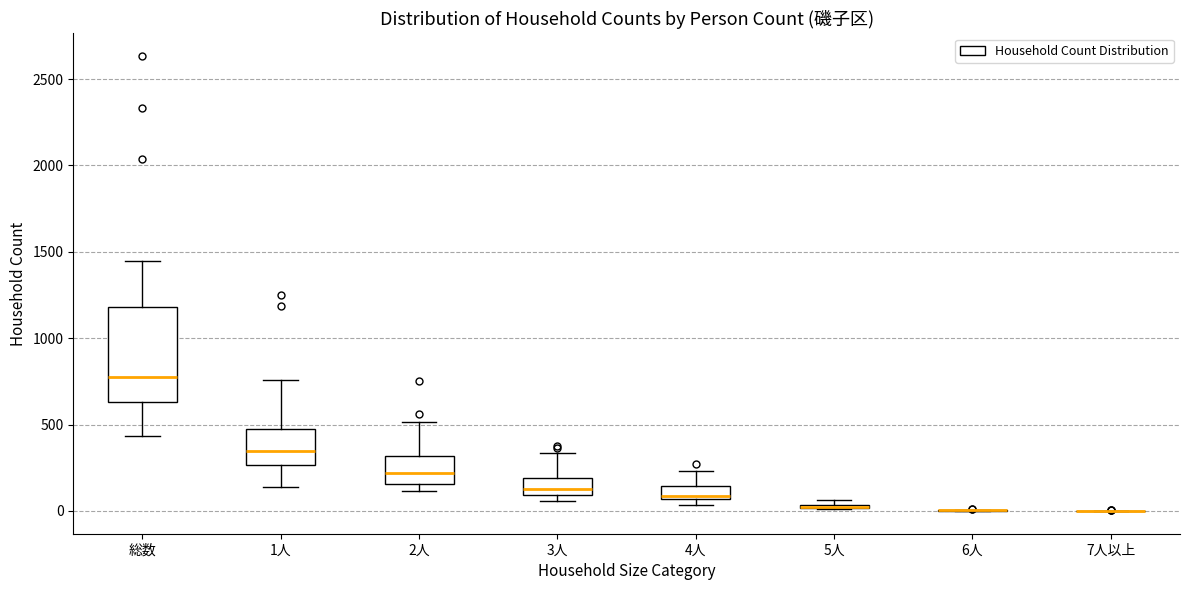

Comparing the boxes themselves (not the whiskers), which one is the tallest?

総数